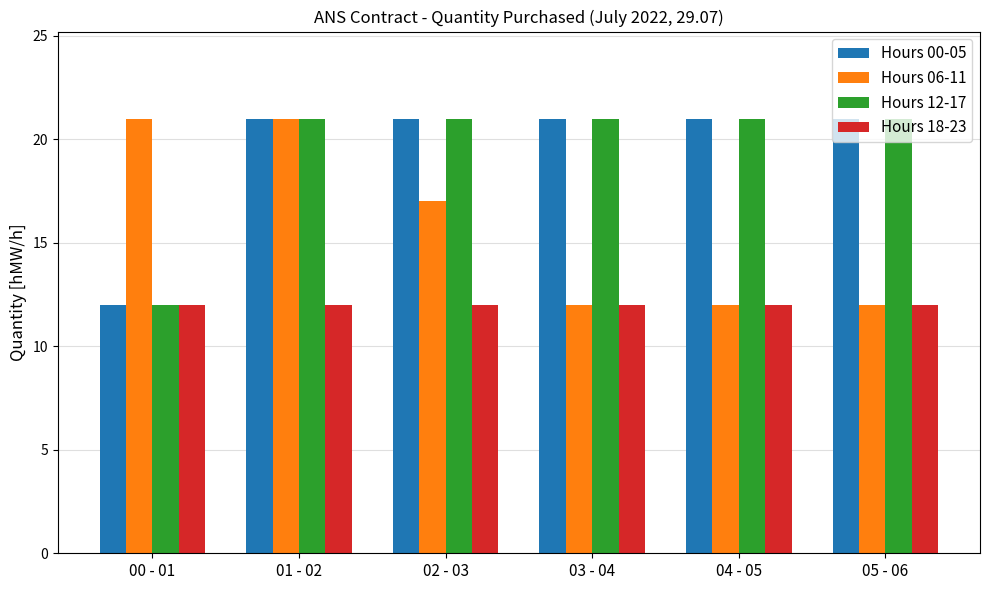

Count the Hours 06-11 values in the range 12 to 21.

6